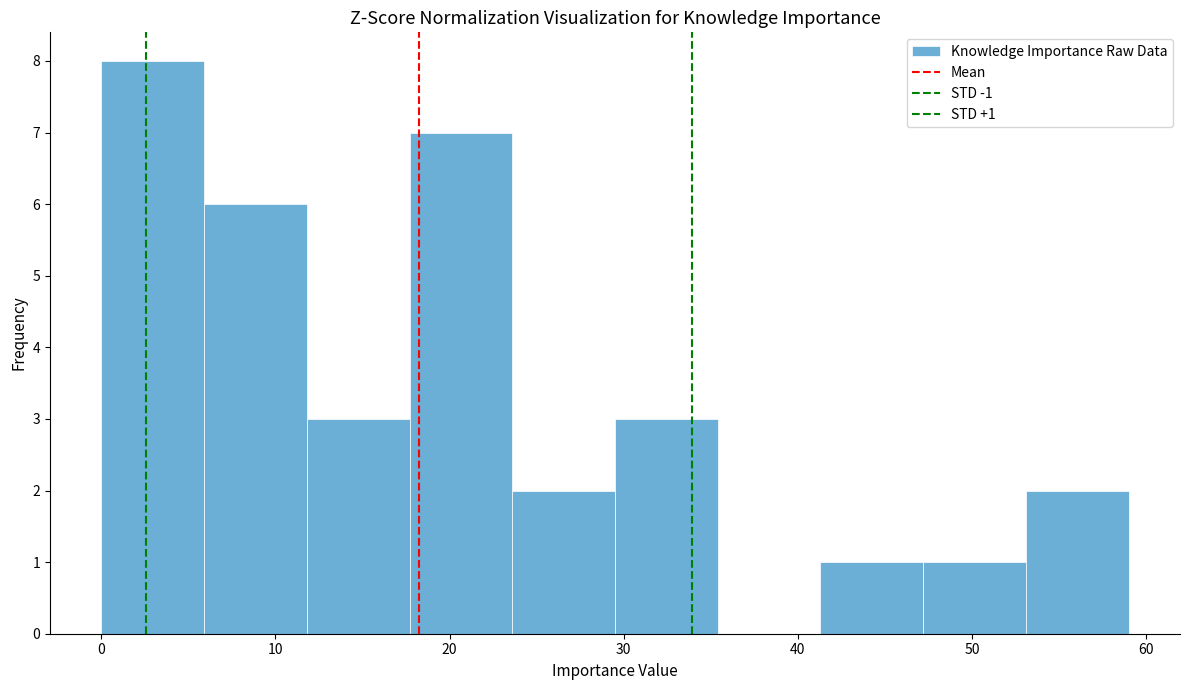

Which range on the x-axis has the tallest bar?

0.0 to 5.9